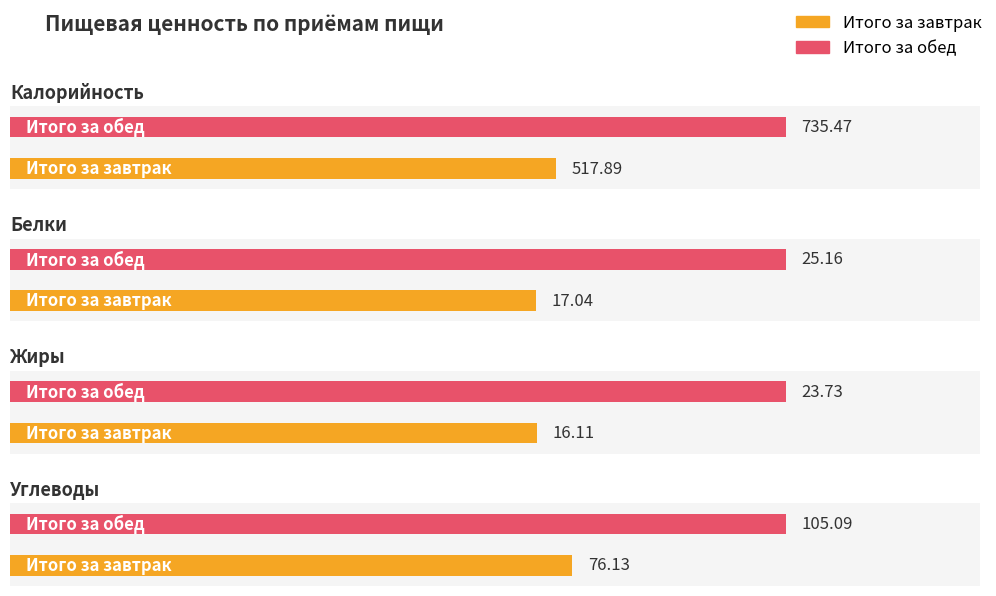

What is the sum of the Белки values at Итого за завтрак and Итого за обед?

42.2